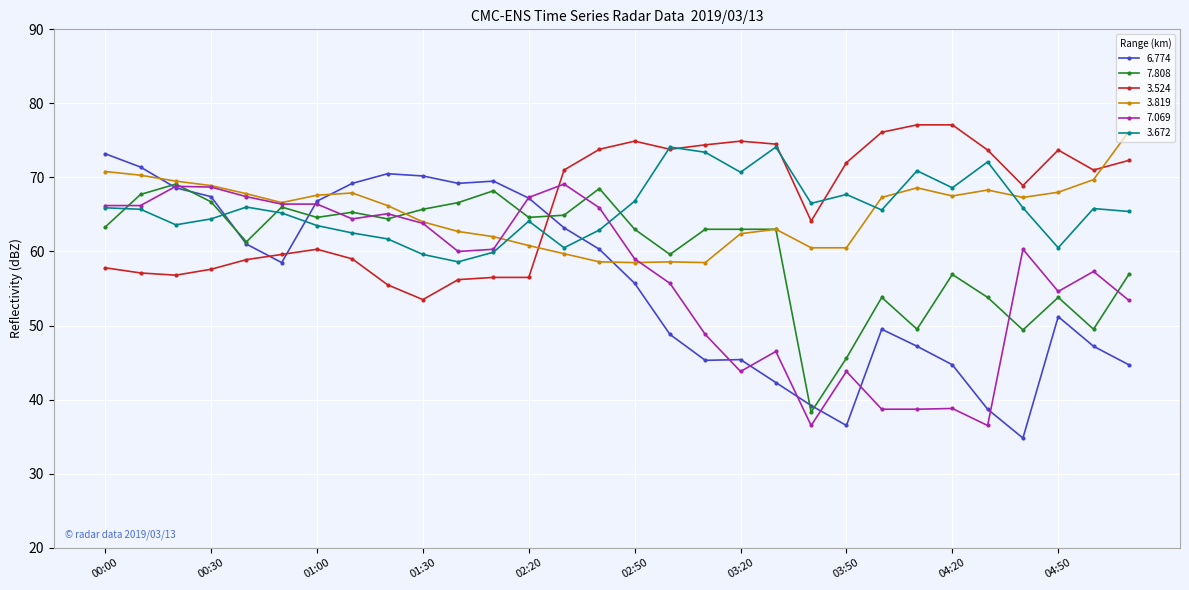

True or false: 3.672 has more than 2 interior local peaks.

True